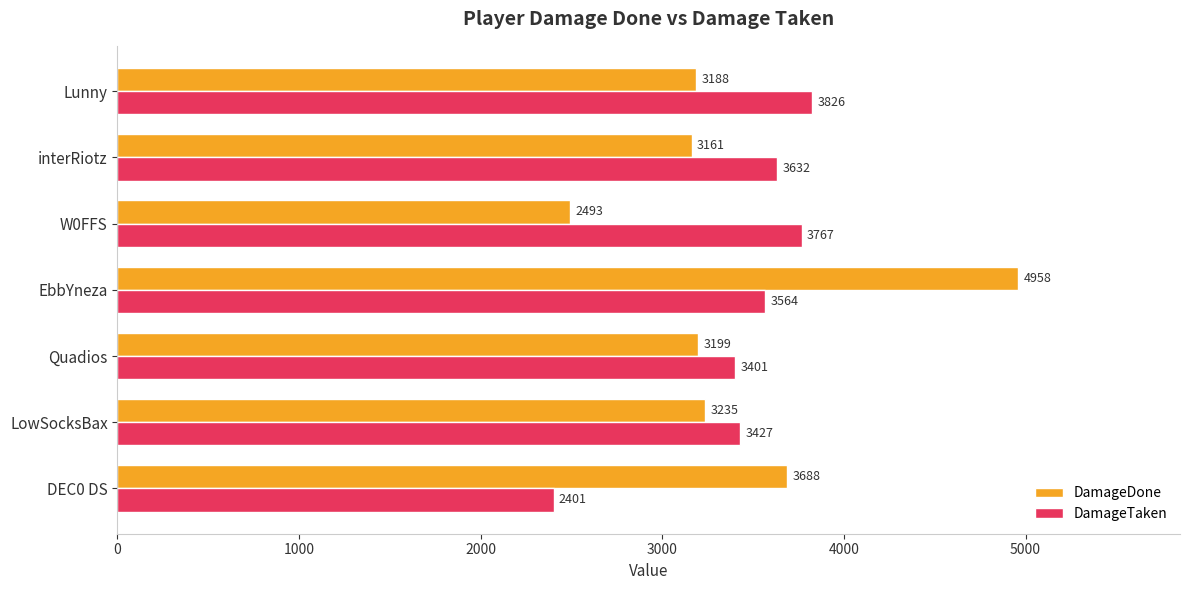

What is the highest value of the DamageTaken series?

3826